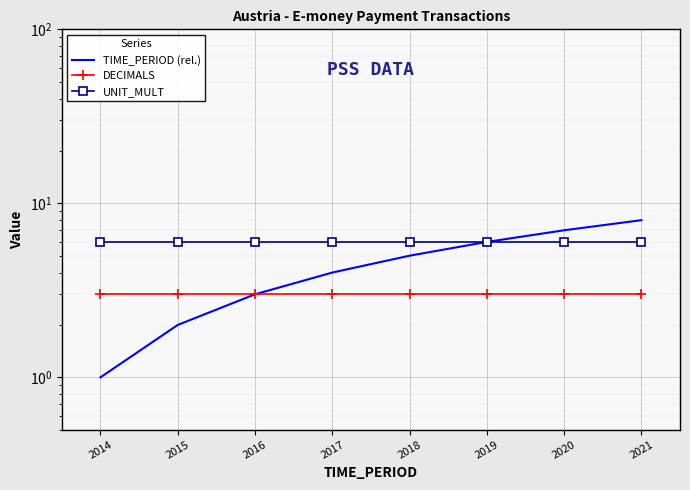

What is the sum of the DECIMALS values at 2021 and 2015?

6